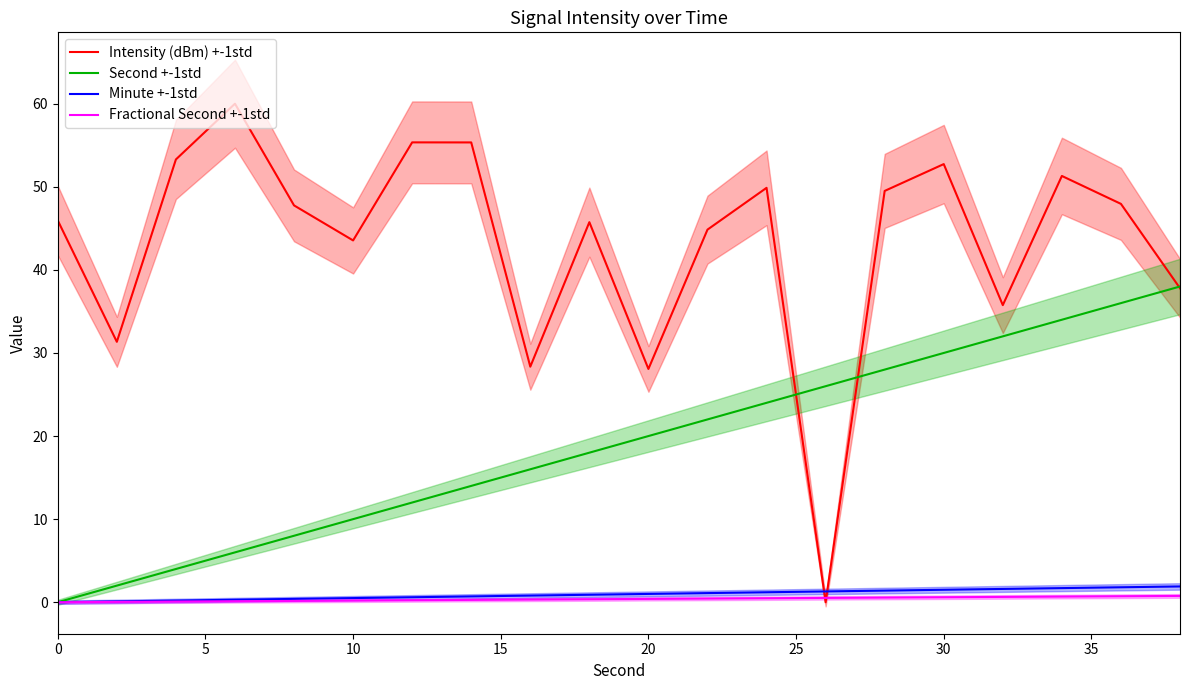

What is the maximum value for Minute +-1std?

1.9